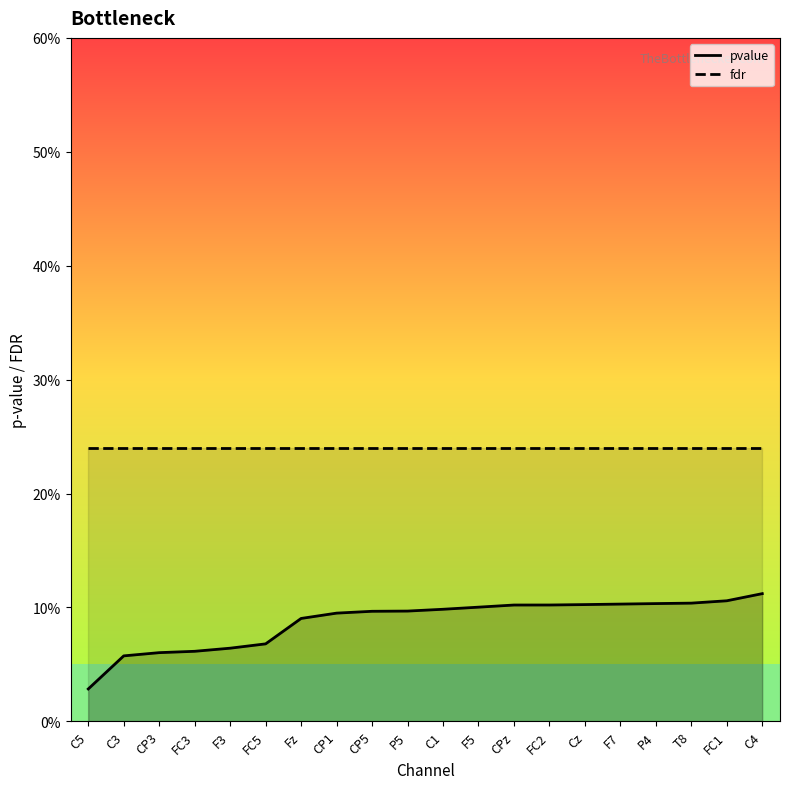

List the series in order of their overall mean, lowest first.

pvalue, fdr